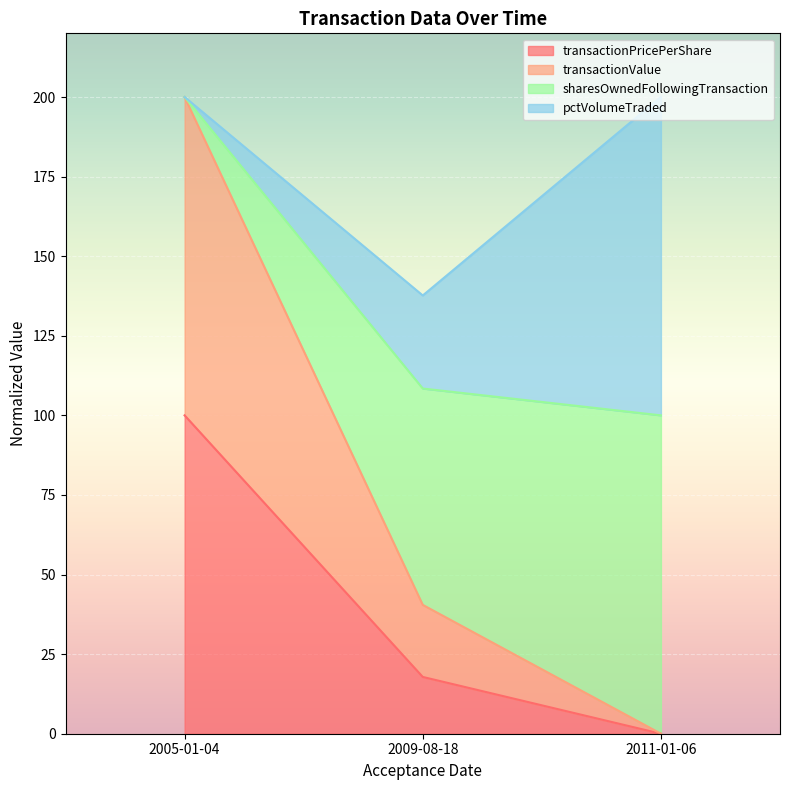

Which has a higher value, 2005-01-04 or 2011-01-06?

2005-01-04